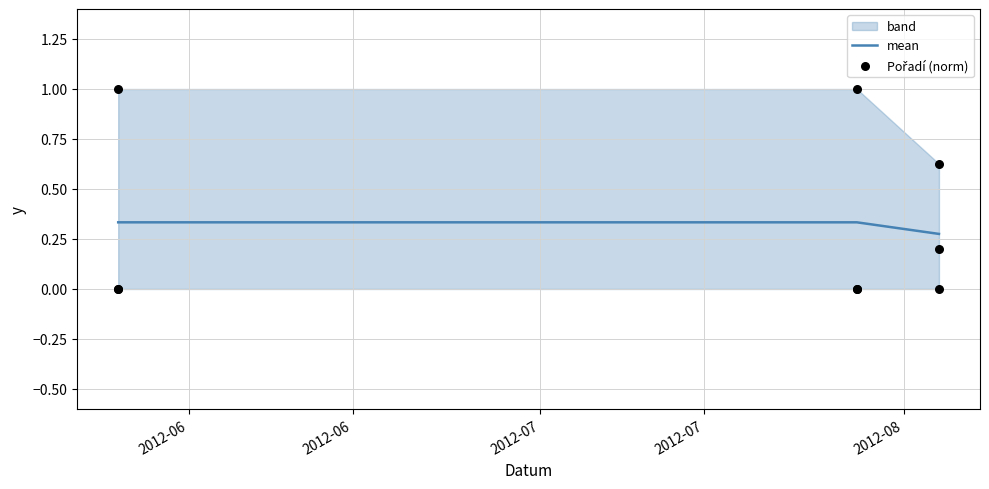

What is the total value across all series at 2012-06?

1.3